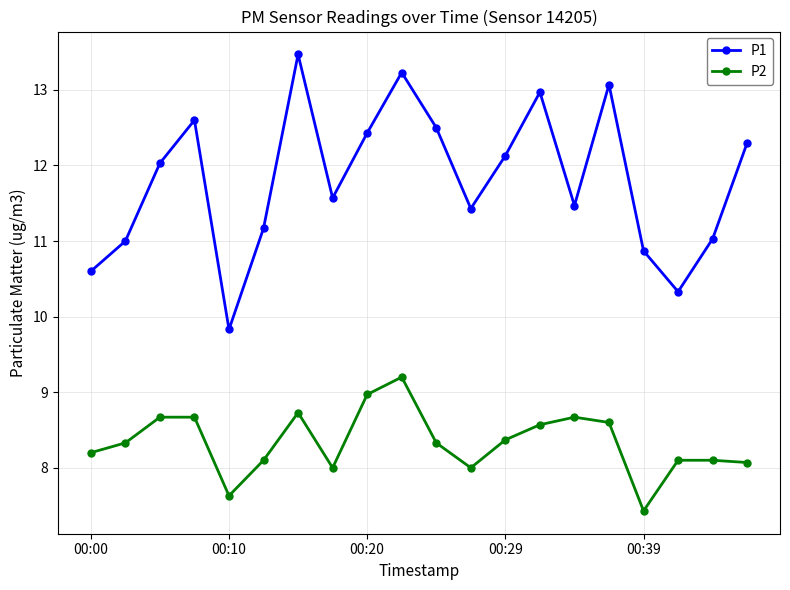

List the series in order of their peak value, highest first.

P1, P2